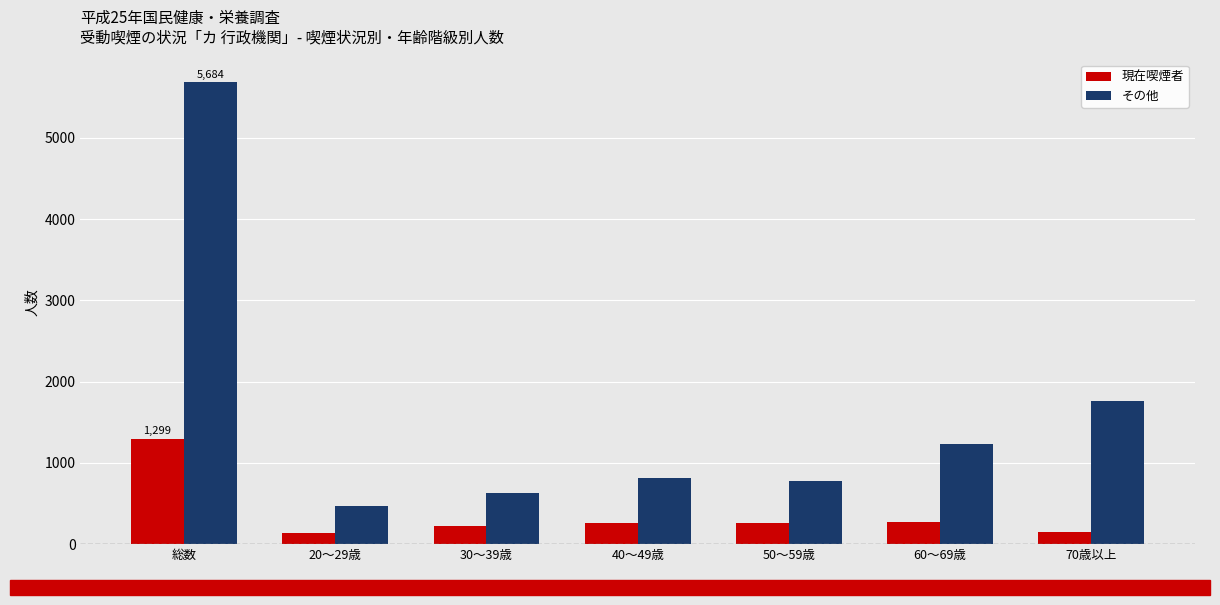

At 60～69歳, list the series in order from largest to smallest.

その他, 現在喫煙者